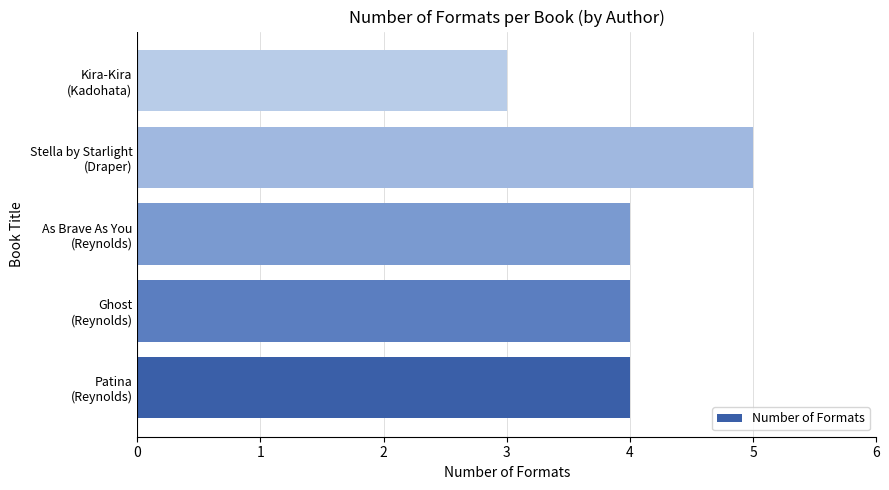

What is the sum of all values?

20